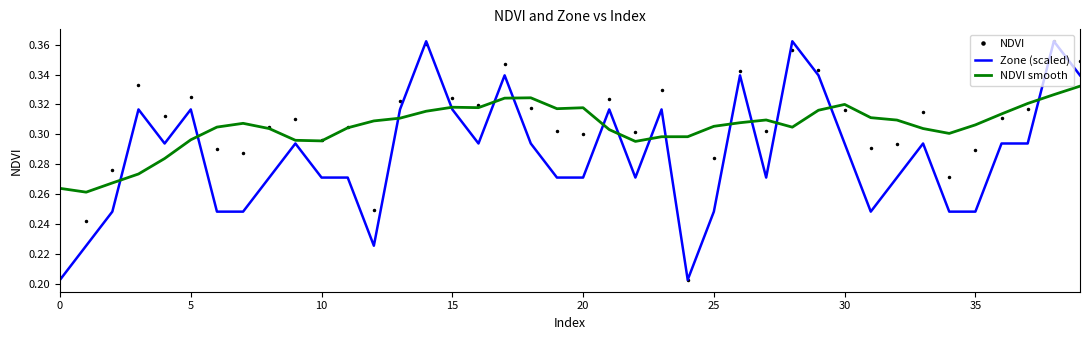

What is the maximum value shown in the chart?

0.4